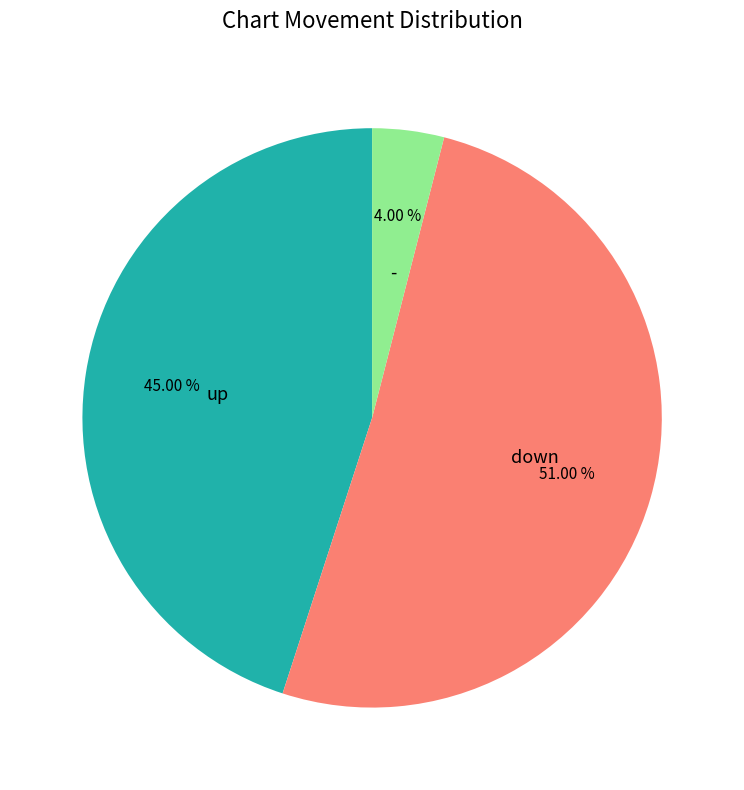

To the nearest percent, what portion does up represent?

45%